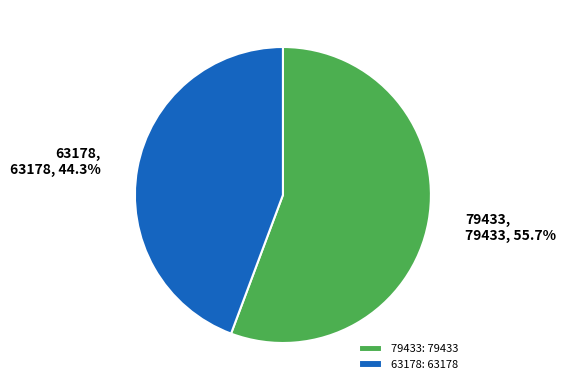

Between 63178 and 79433, which is larger?

79433